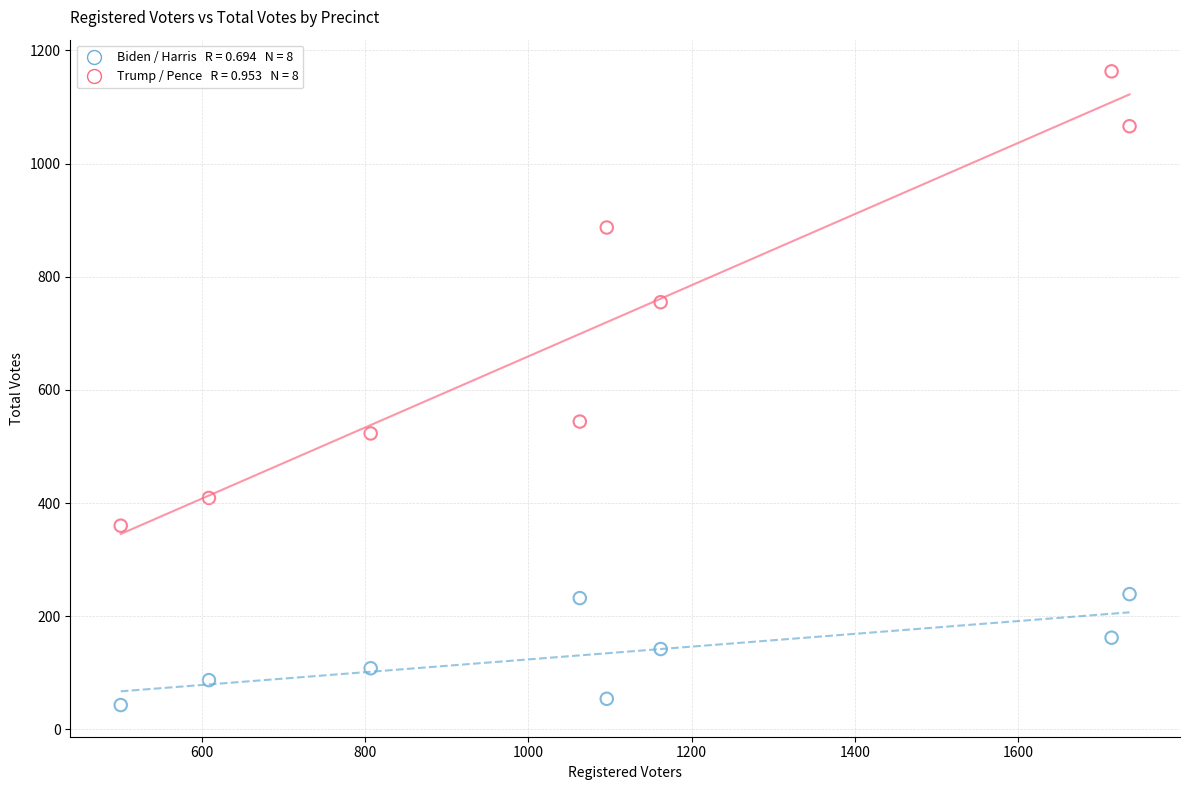

Across all series, what Y value is closest to 603?

544